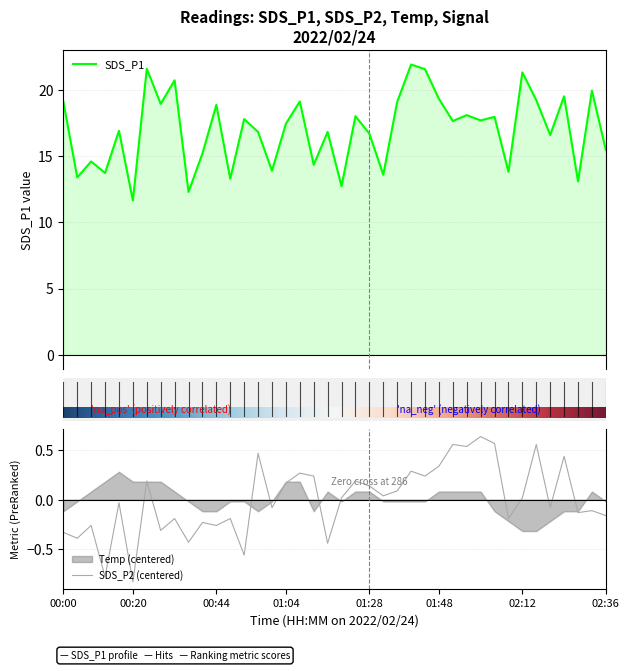

At which category does SDS_P2 reach its first local peak?

00:08